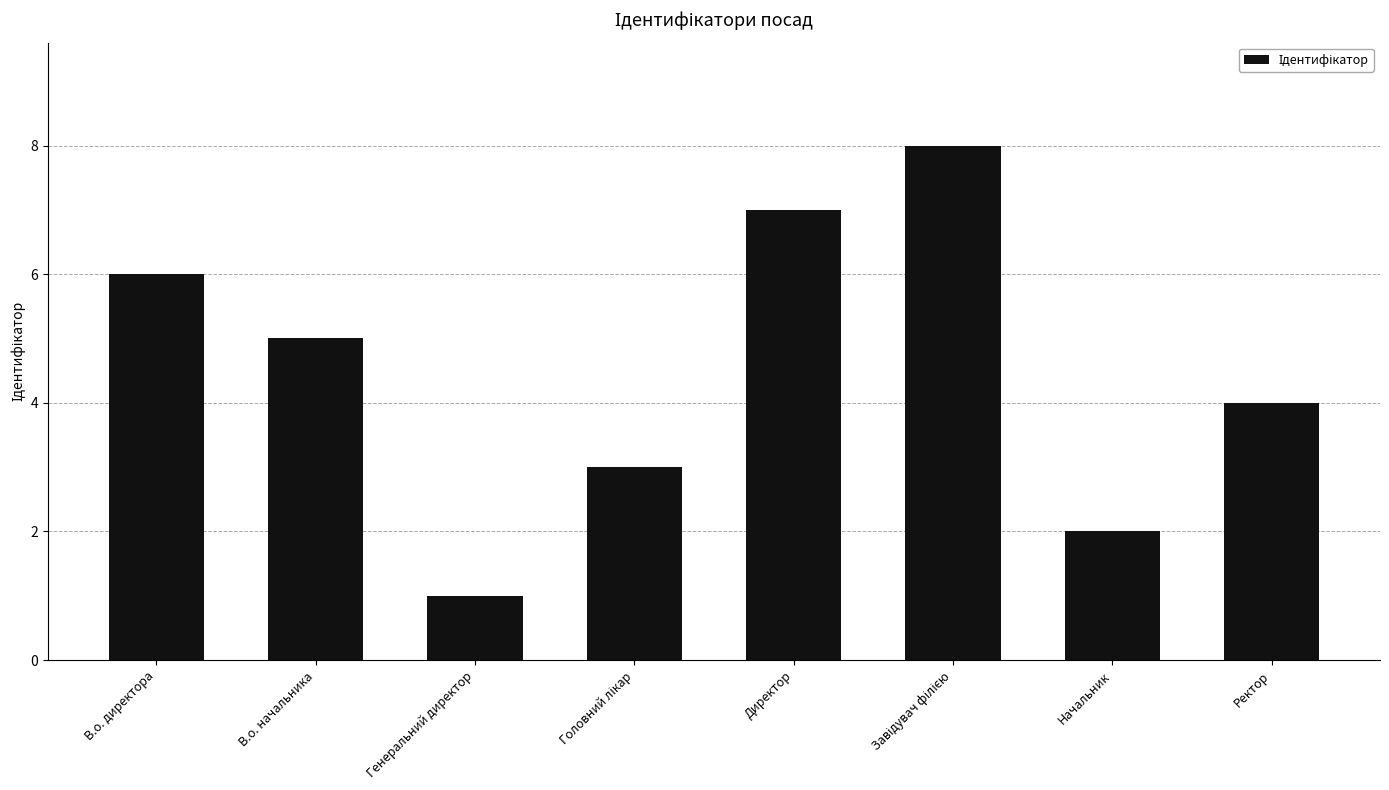

Is it true that the value at Ректор is 4?

True